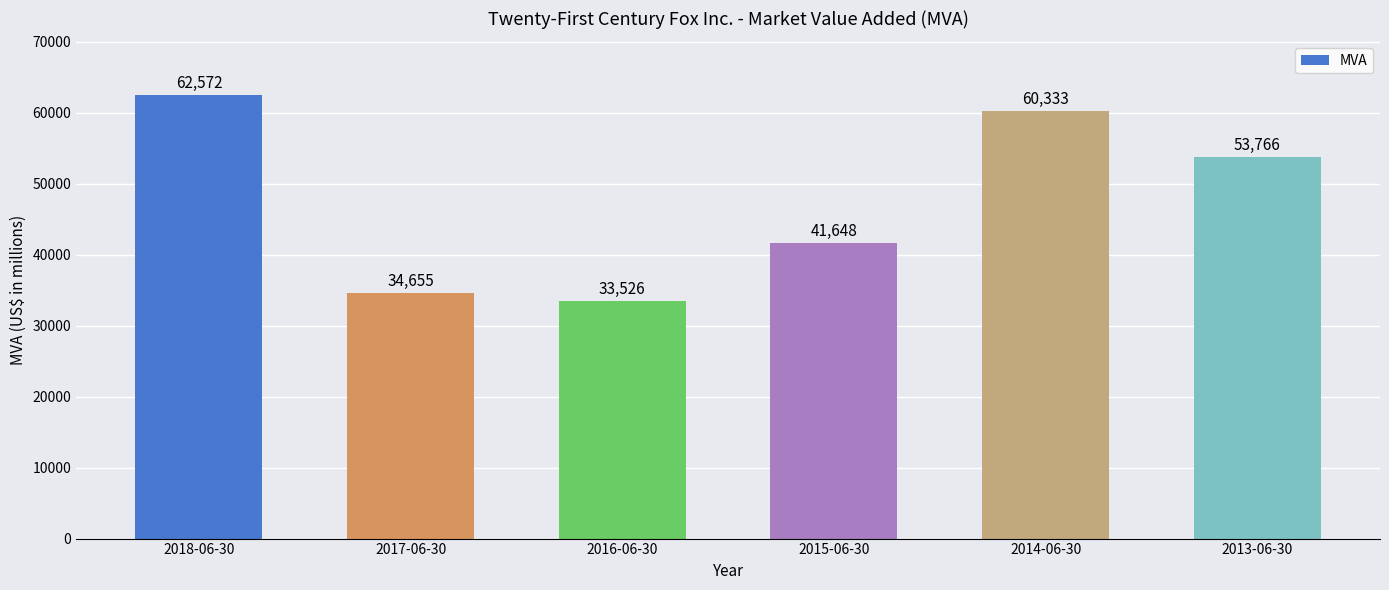

How many data points does each series have?

6